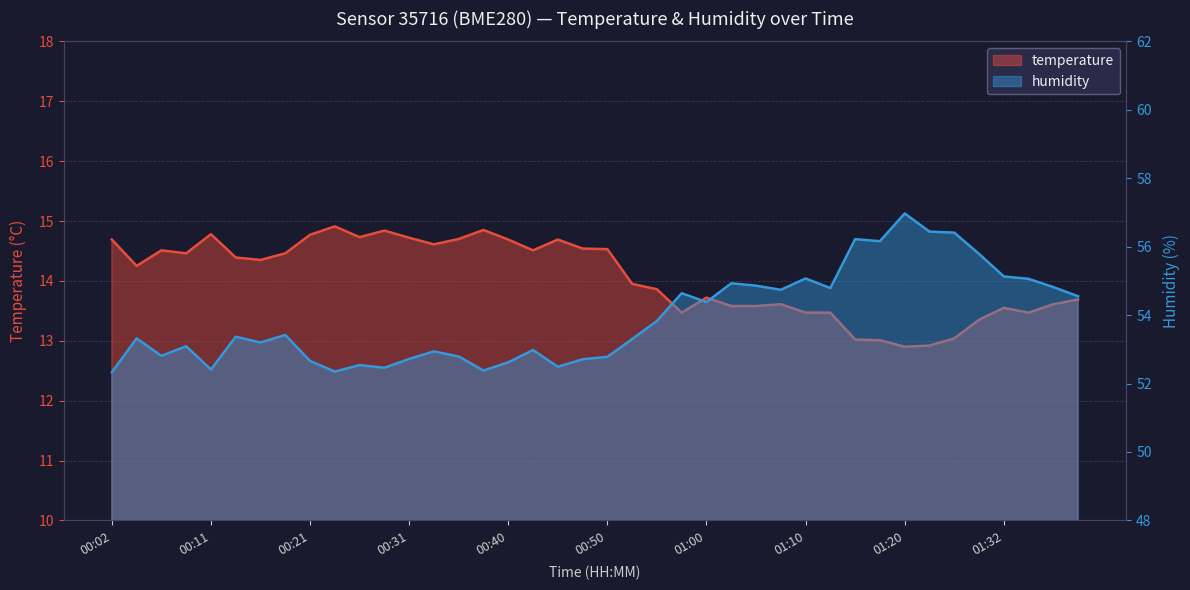

At how many categories does at least one series exceed 16?

40